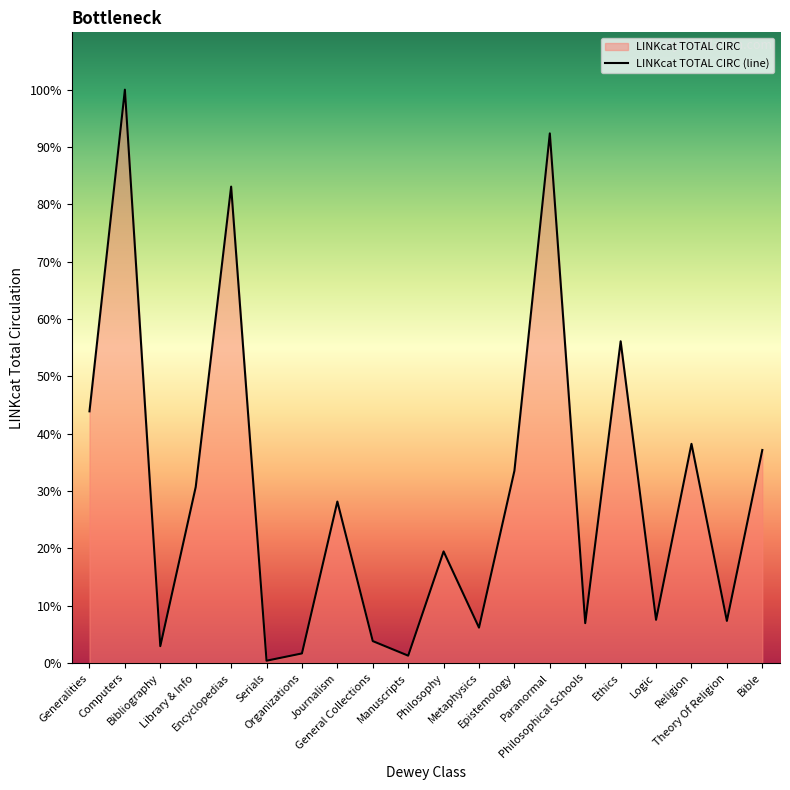

What is the average value?

307